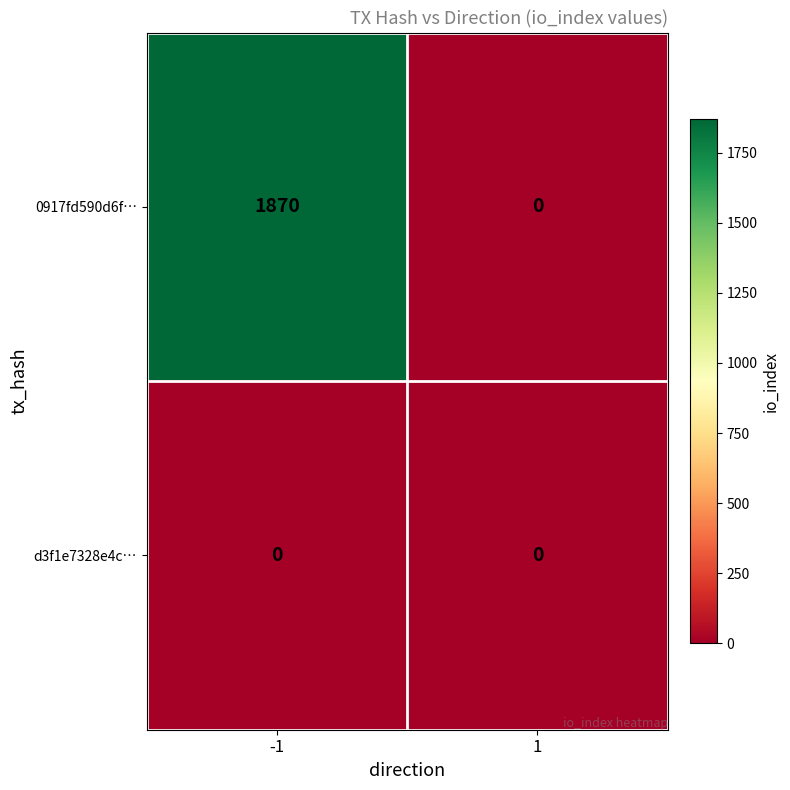

Which series has the largest range (max minus min)?

0917fd590d6f…